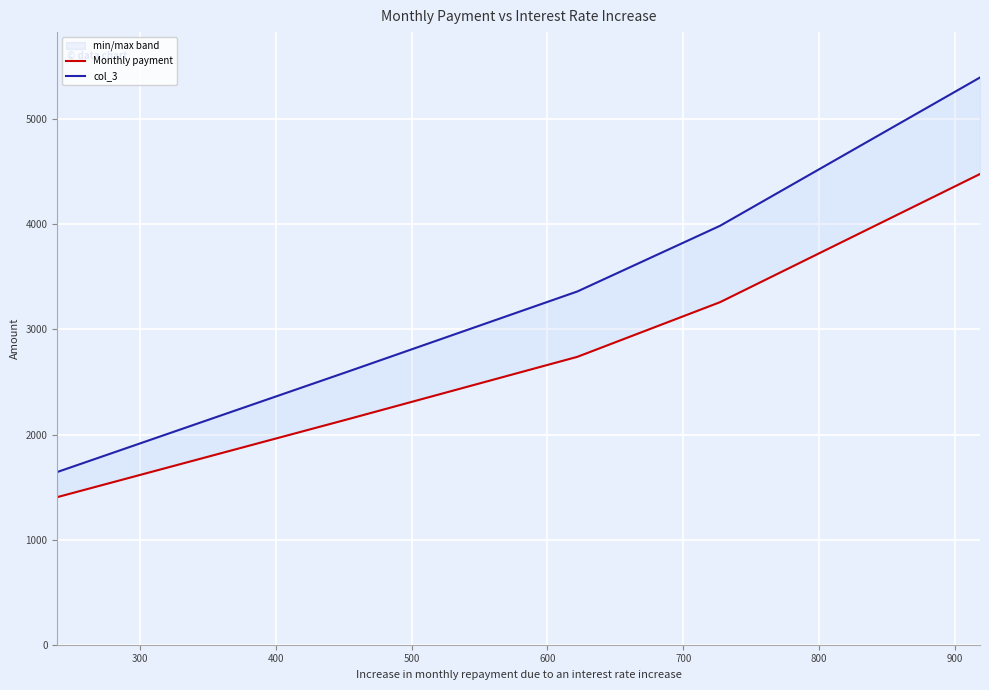

True or false: Monthly payment has more than 0 interior local peaks.

False